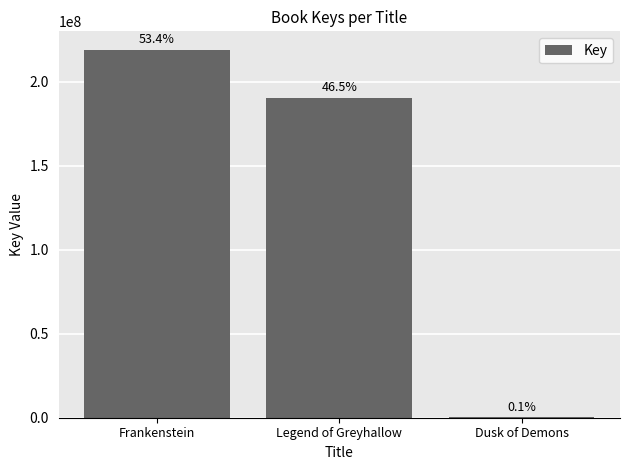

Count the values in the range 313246 to 218948328.

3